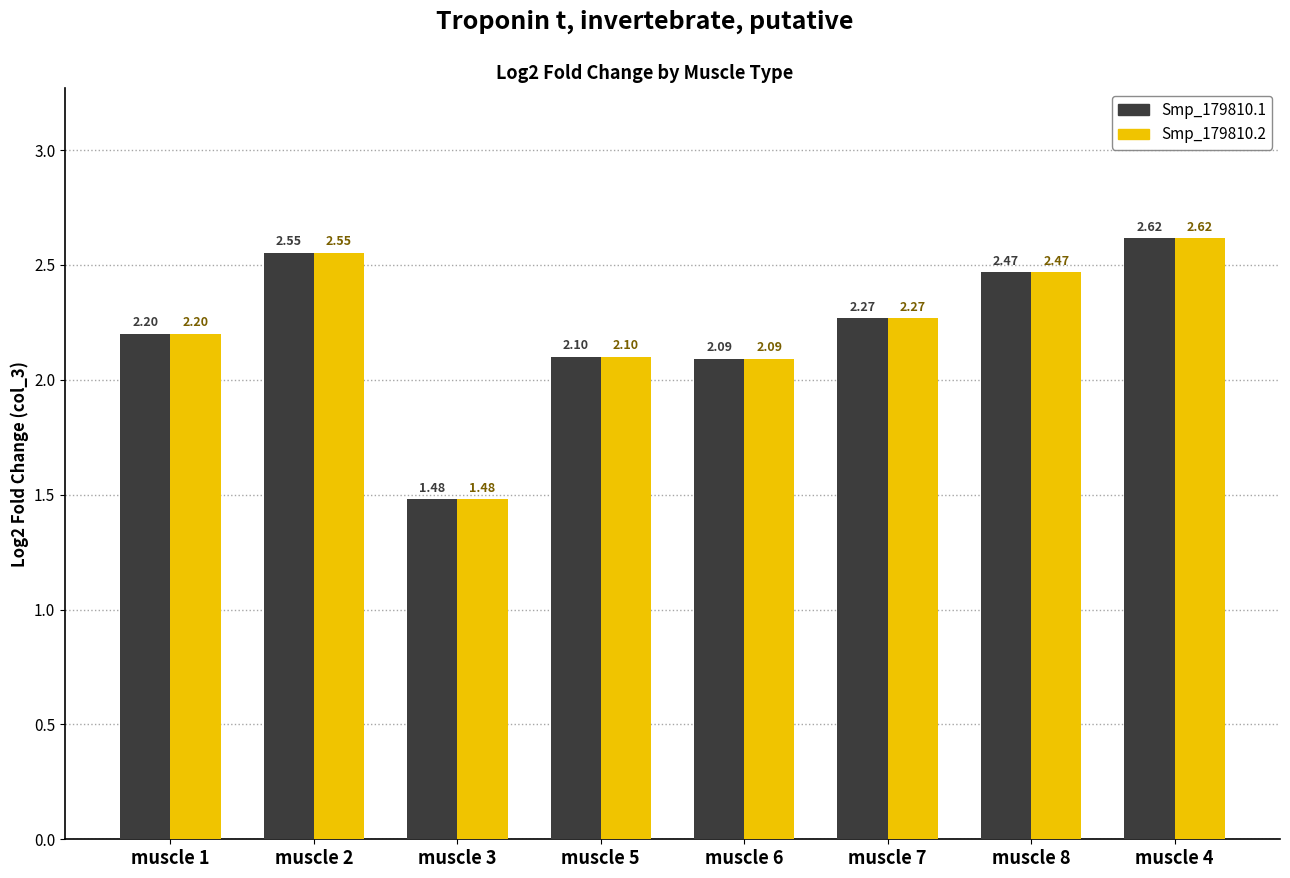

How many groups of bars are there?

8